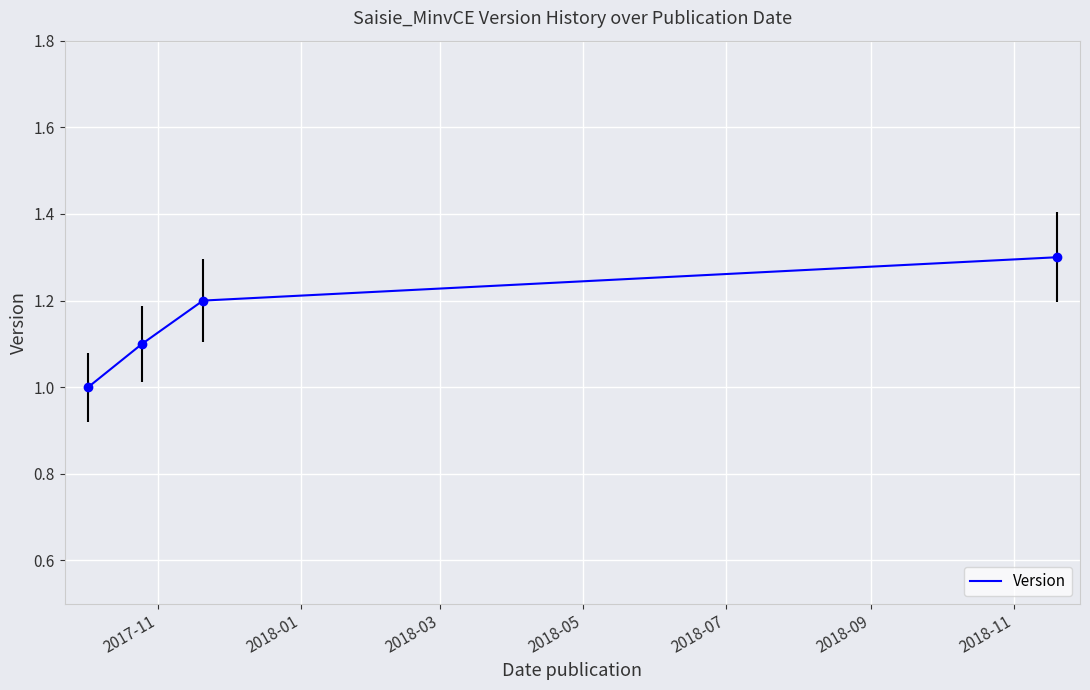

How many lines are shown in the chart?

1